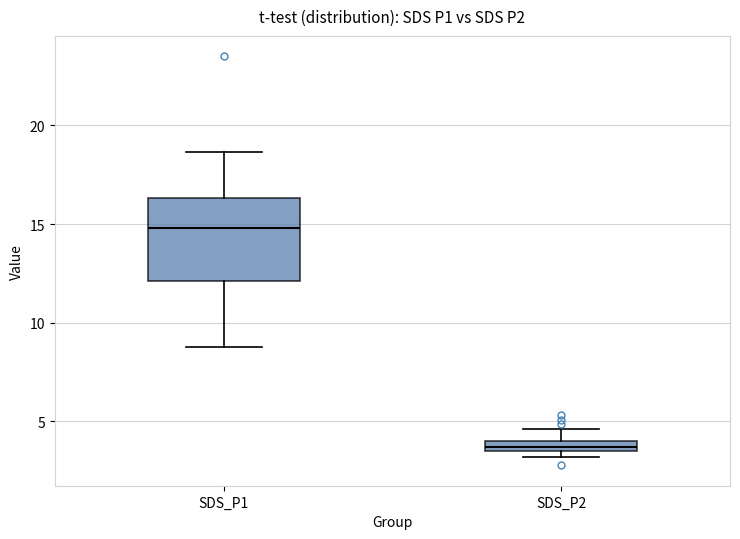

Which box's median line is the lowest?

SDS_P2